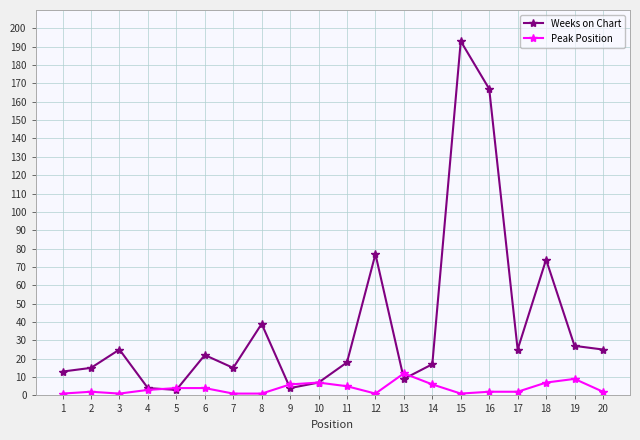

What is the maximum value shown in the chart?

193